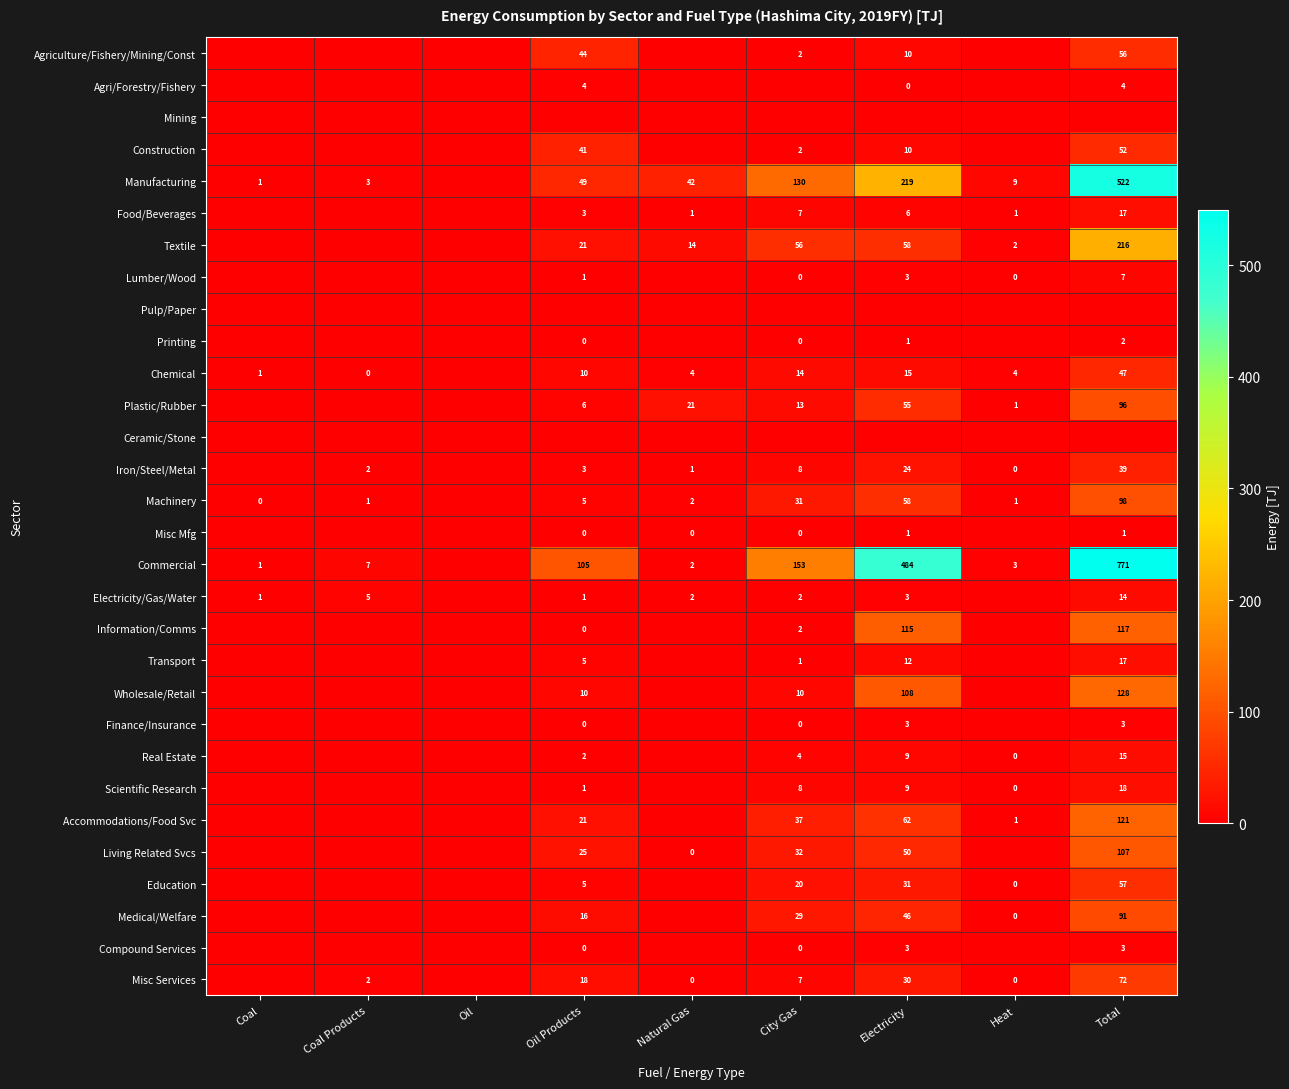

At which category is the sum across all series the highest?

Total